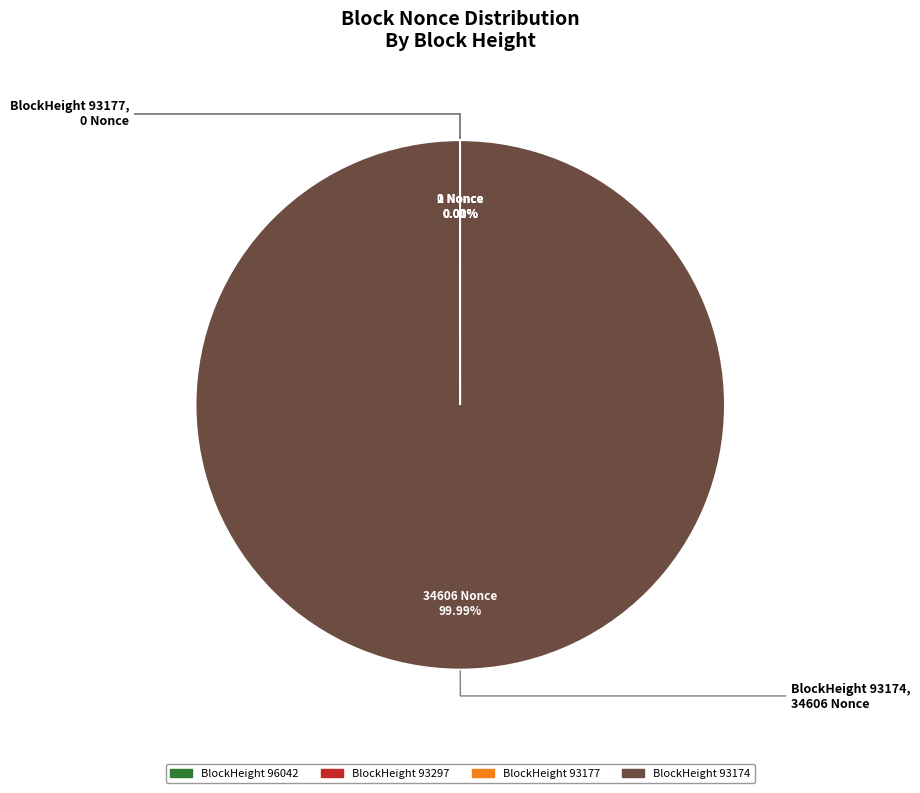

Is there any slice that represents more than half of the pie?

Yes